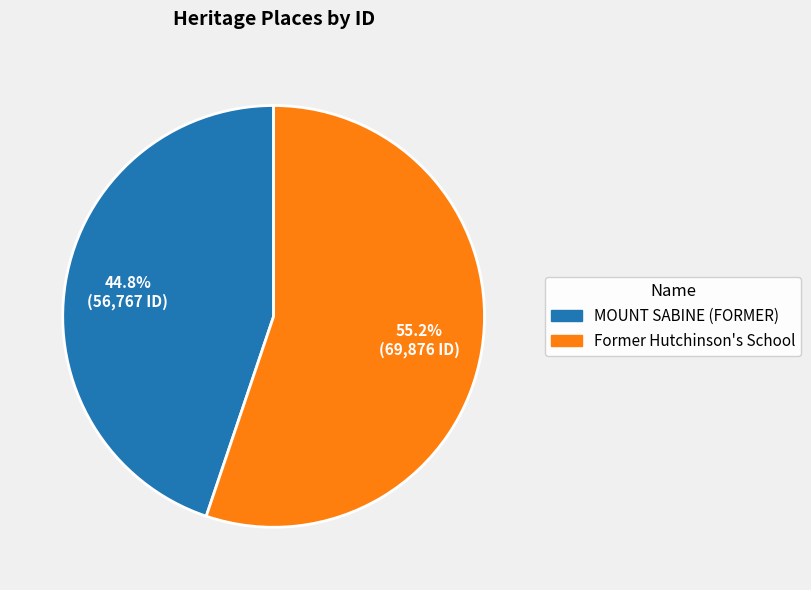

To the nearest percent, what is the difference between the largest and smallest slice percentages?

10%